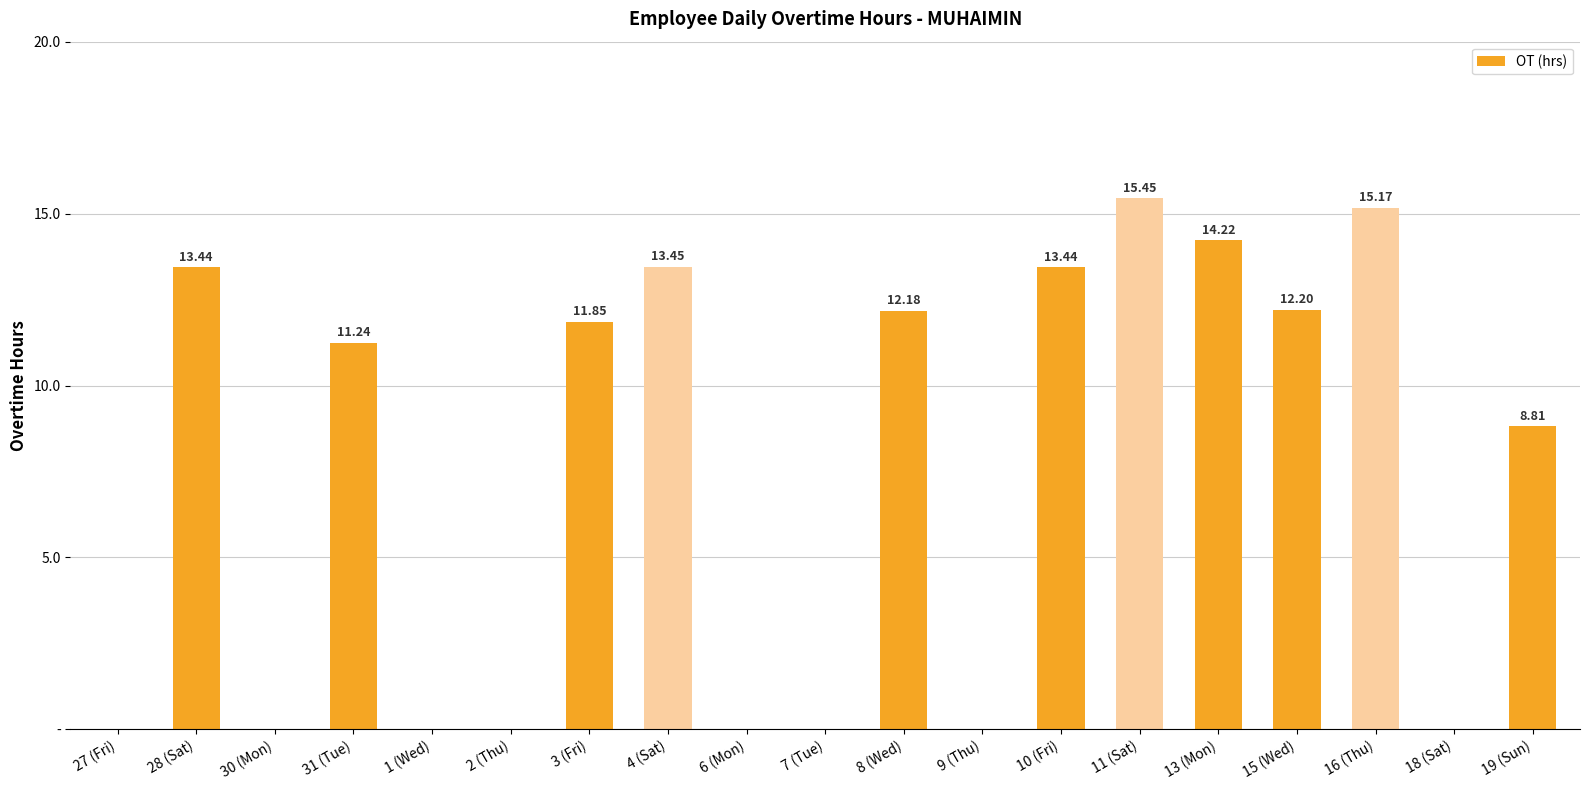

What is the average value?

7.4